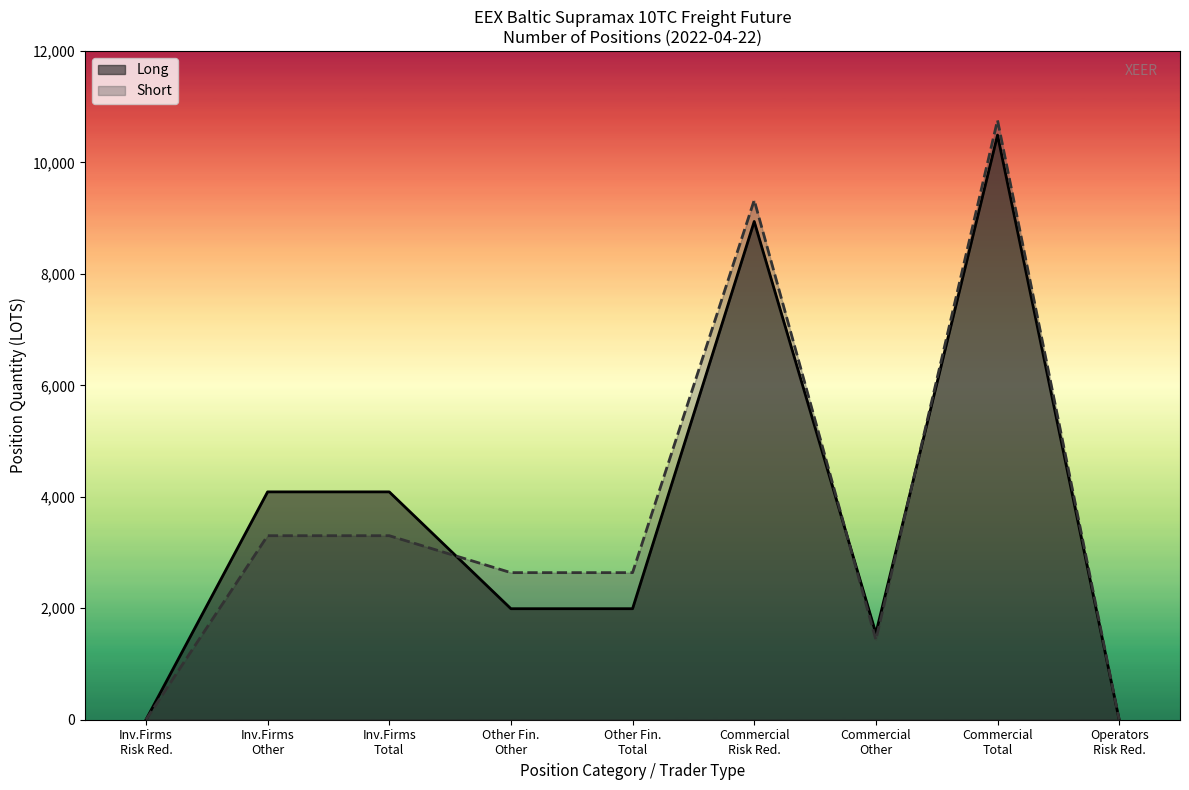

Is the value of Short at Other Long greater than the value of Long at Risk Reducing Long?

Yes